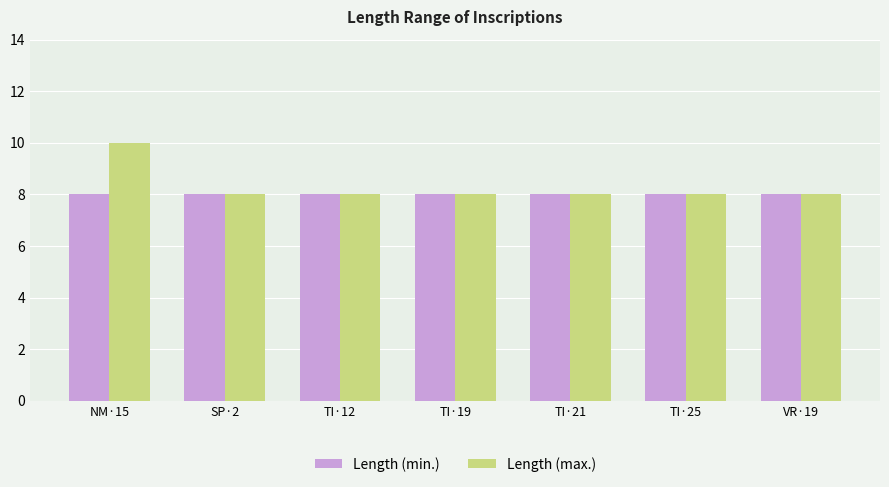

Which series has the largest range (max minus min)?

Length (max.)